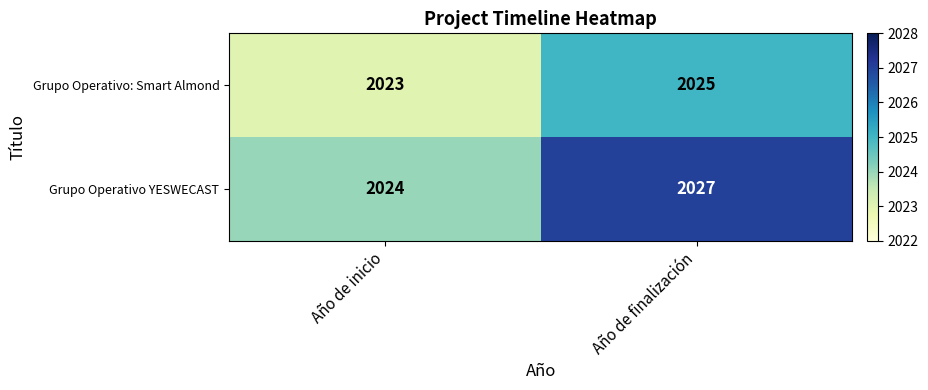

What is the total value across all series at Año de inicio?

4047